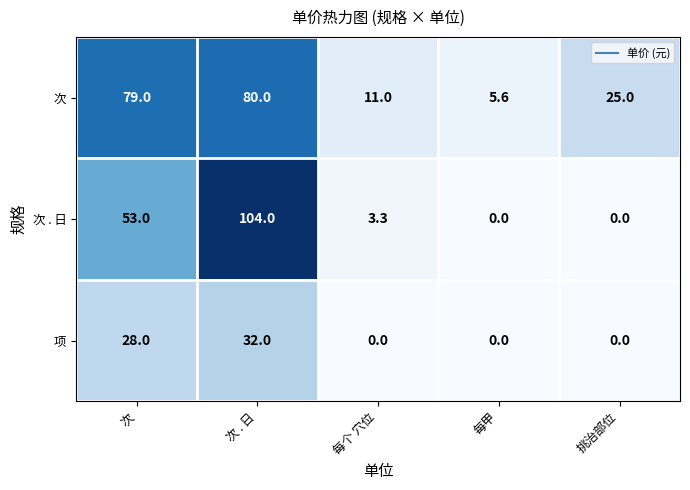

At which category is the sum across all series the highest?

次 . 日